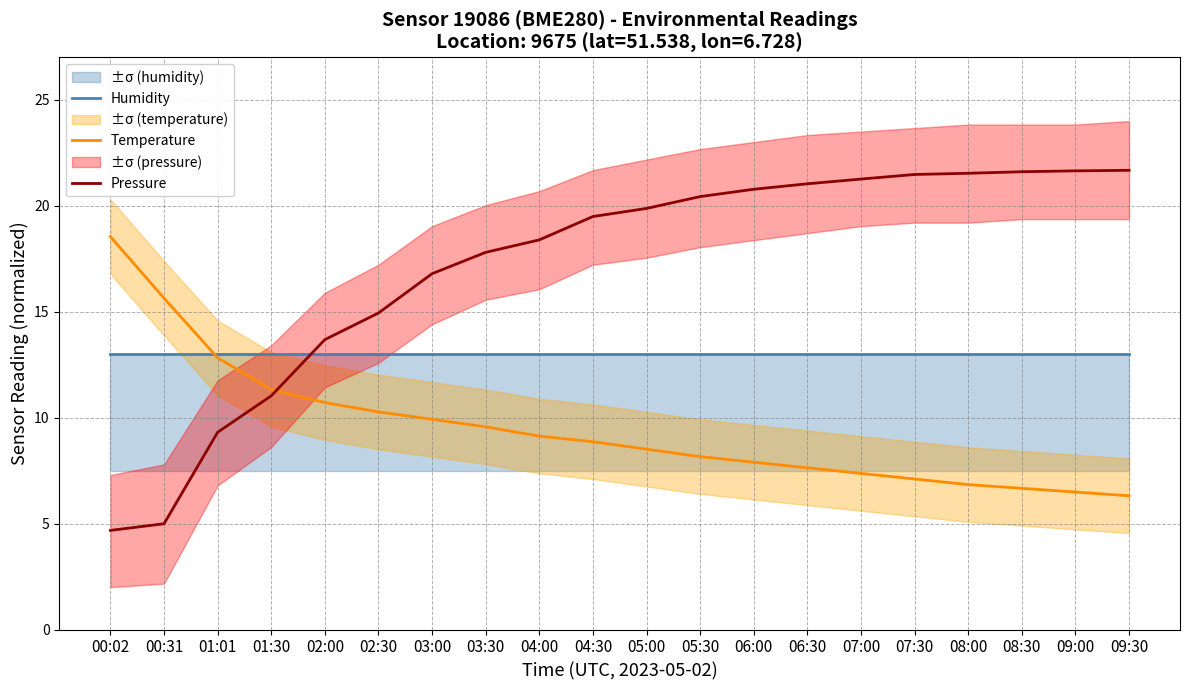

What is the difference between the second highest and minimum values in the Temperature series?

9.3